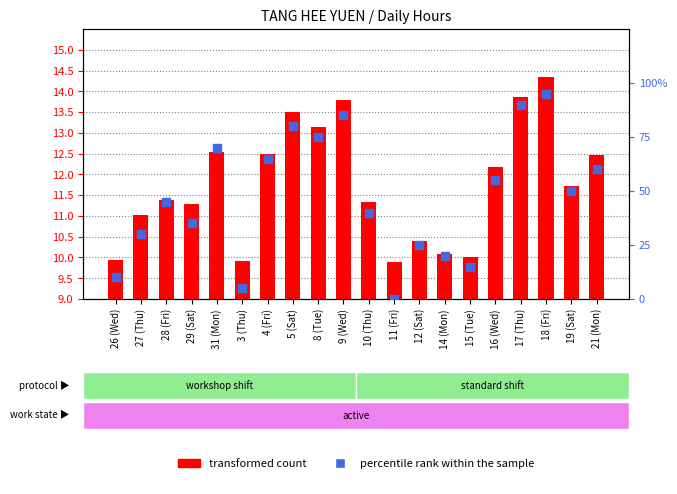

What are all the series names shown in the legend?

transformed count, percentile rank within the sample